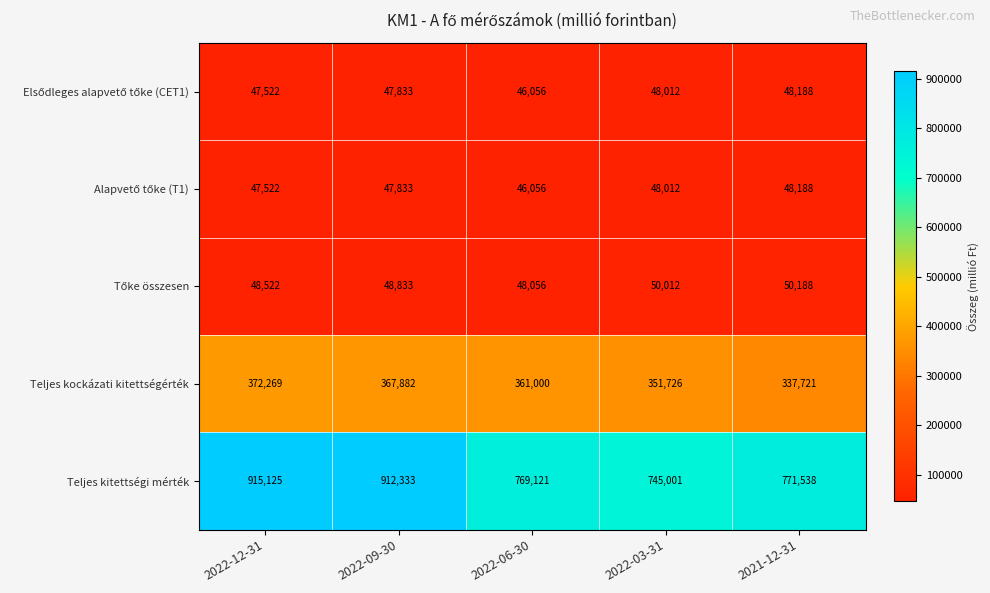

Is it true that Teljes kitettségi mérték equals 224964 at 2021-12-31?

False